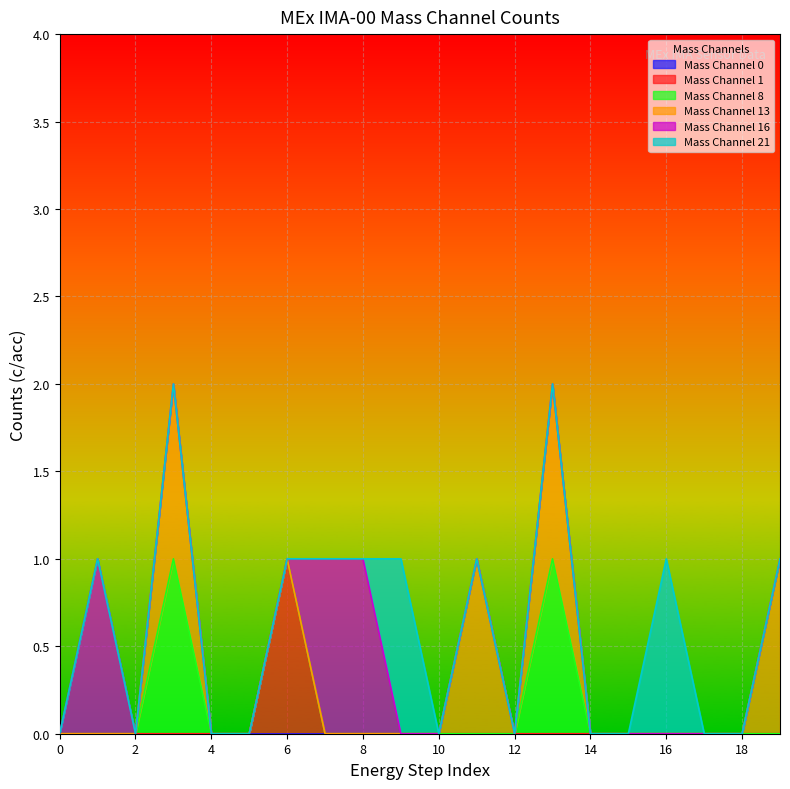

Does the chart display data point markers on the line(s)?

No